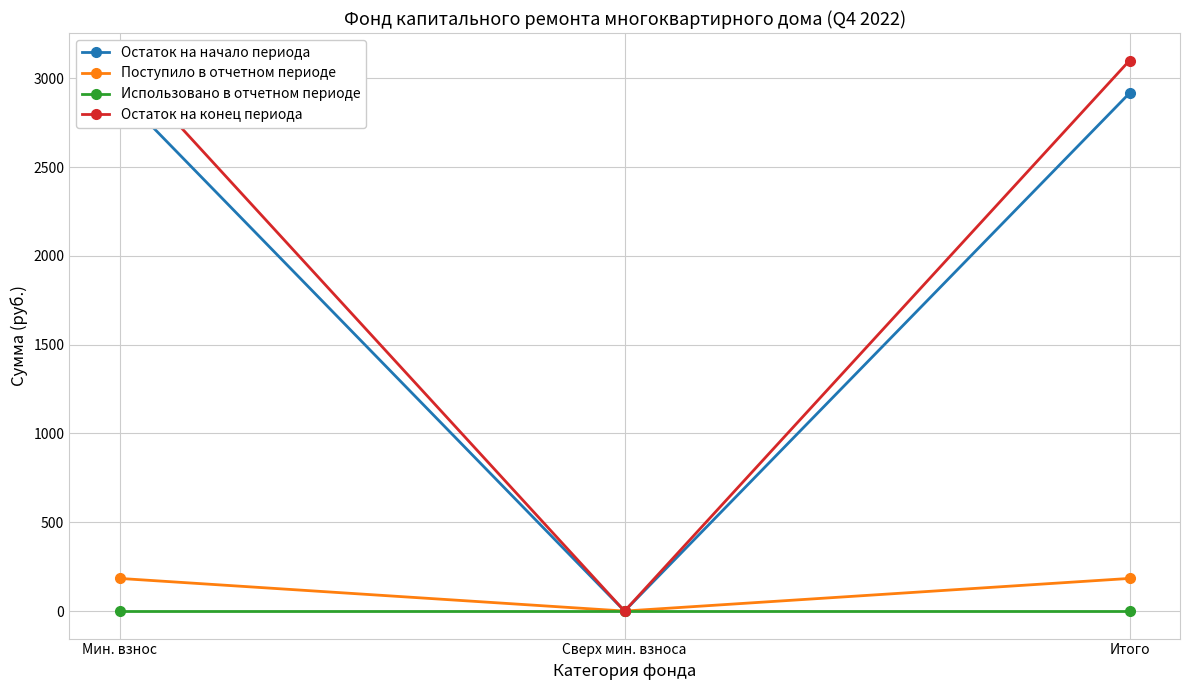

What is the label of the 3rd point from the right?

Мин. взнос